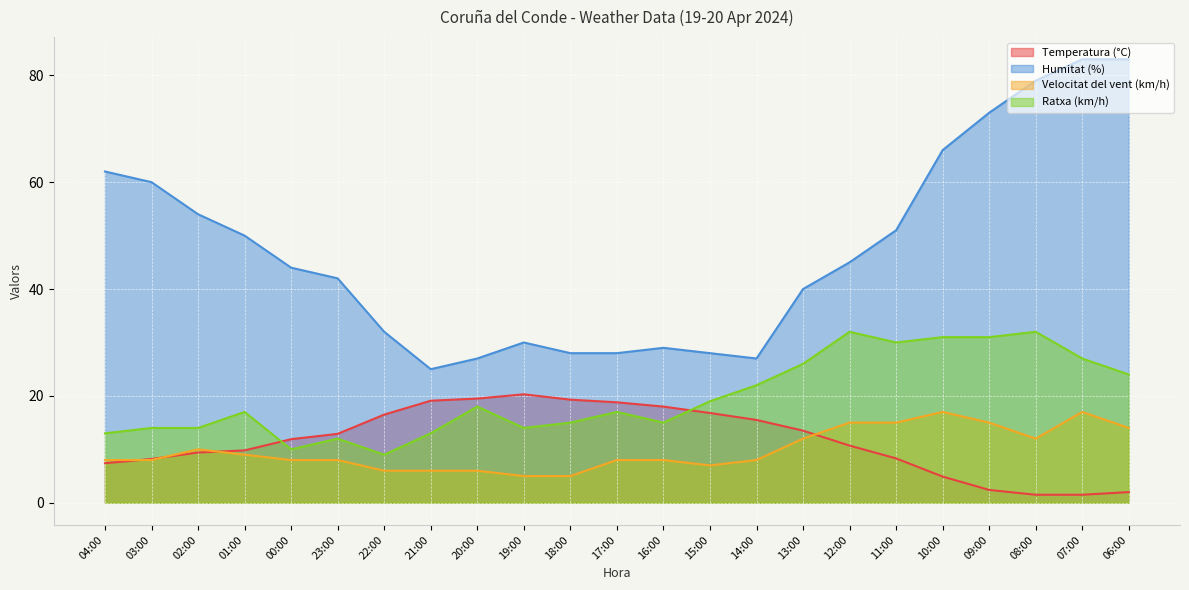

Which series ends up on top after the final intersection of Temperatura (°C) and Ratxa (km/h)?

Ratxa (km/h)